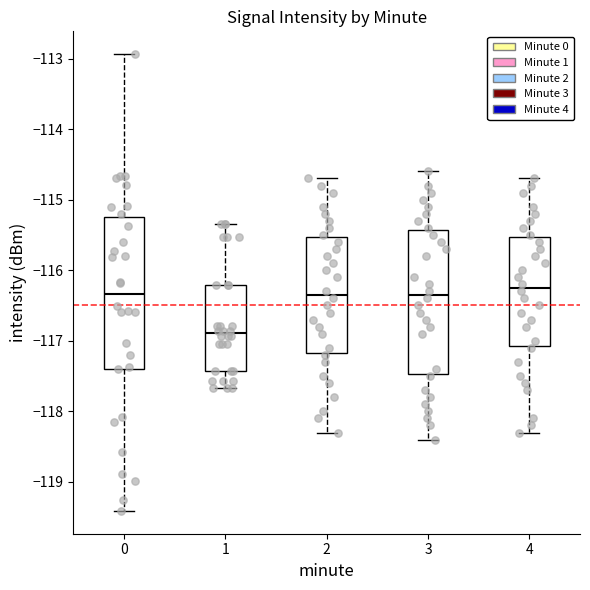

Reading left to right, read every box against the y-axis: the position of its median line, the range the box covers, and the ends of its whiskers. The values are not printed on the chart, so give them approximately, as read against the axis.

0: median -116.3, box -117.4 to -115.3, whiskers -119.4 to -112.9
1: median -116.9, box -117.4 to -116.2, whiskers -117.7 to -115.3
2: median -116.3, box -117.2 to -115.5, whiskers -118.3 to -114.7
3: median -116.3, box -117.5 to -115.4, whiskers -118.4 to -114.6
4: median -116.2, box -117.1 to -115.5, whiskers -118.3 to -114.7